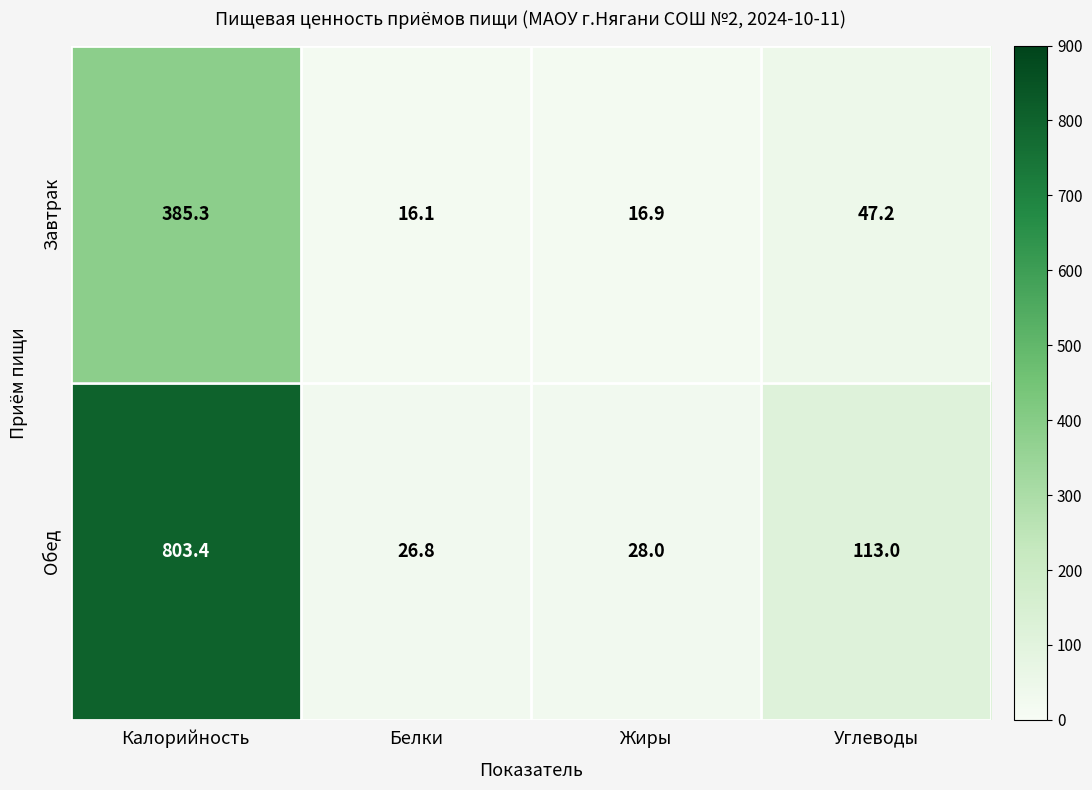

Reading right to left, extract all data points from this chart.

Завтрак: 47.2	16.9	16.1	385.3
Обед: 113.0	28.0	26.8	803.4